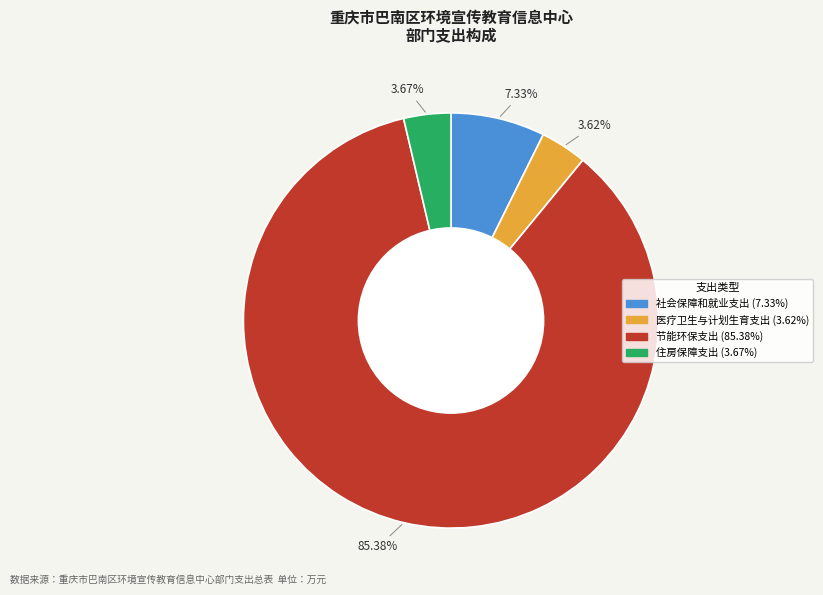

Is it true that 社会保障和就业支出 is 7% of the pie?

True